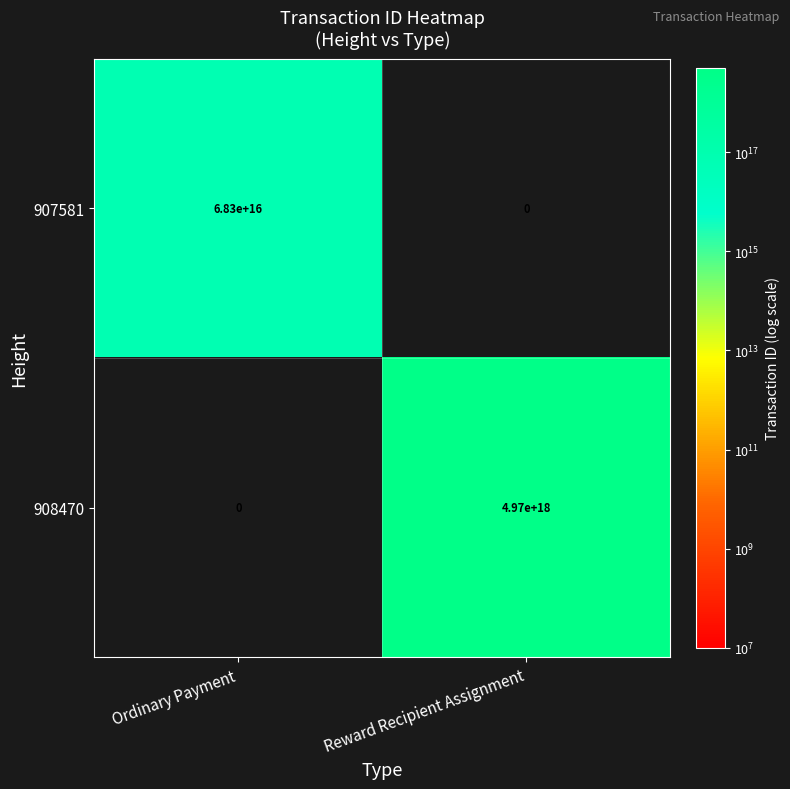

Rank the categories by 907581 value from highest to lowest.

Ordinary Payment, Reward Recipient Assignment